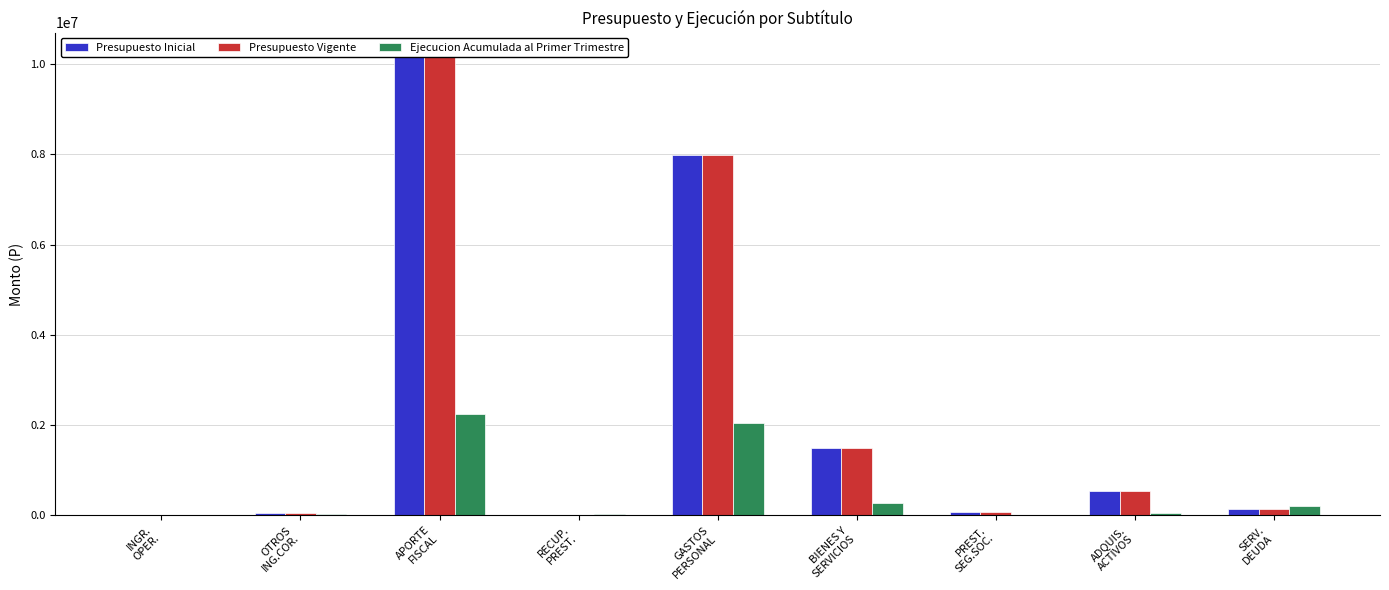

Reading left to right, extract all data points from this chart.

Presupuesto Inicial: 4436	51827	10188612	617	7992721	1502720	77019	531776	141256
Presupuesto Vigente: 4436	51827	10188612	617	7992721	1502720	77019	531776	141256
Ejecucion Acumulada al Primer Trimestre: 924	34176	2238845	18955	2057039	270436	0	62254	201613